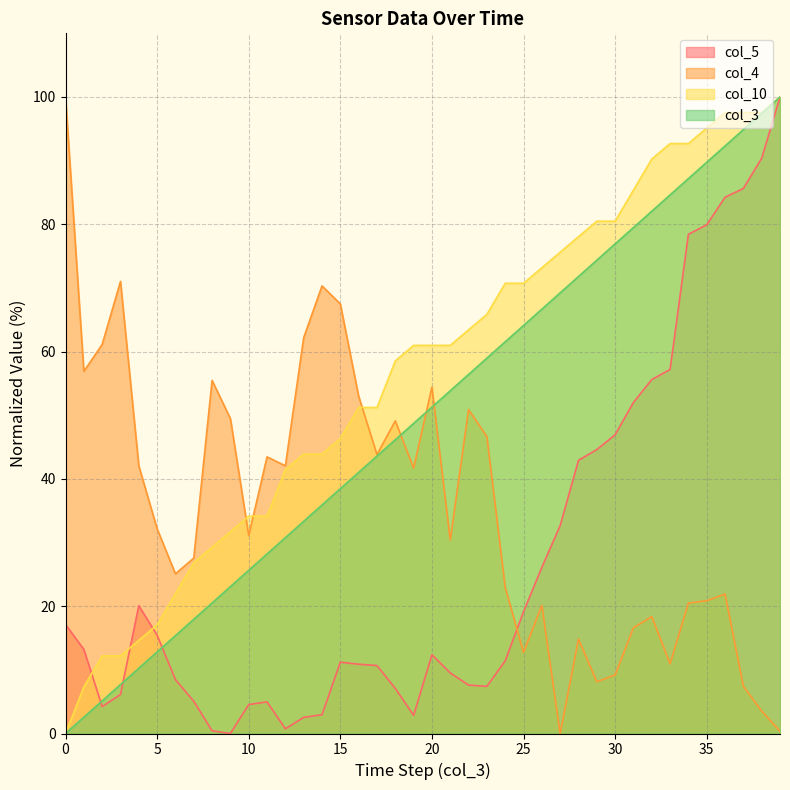

At 14, list the series in order from smallest to largest.

col_5, col_3, col_10, col_4